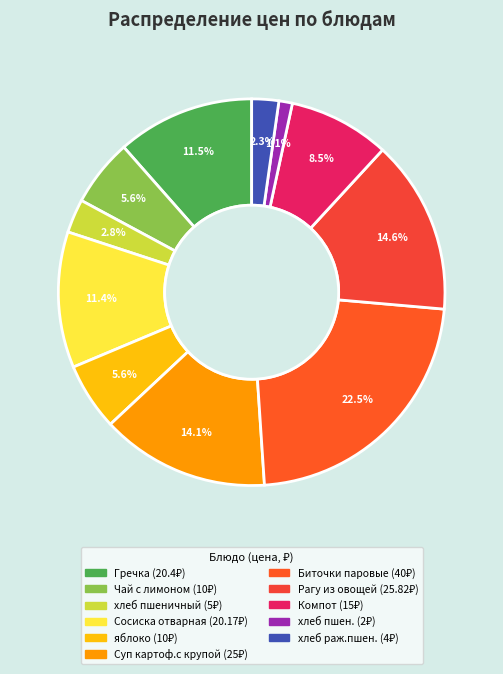

Is it true that хлеб раж.пшен. is 2% of the pie?

True